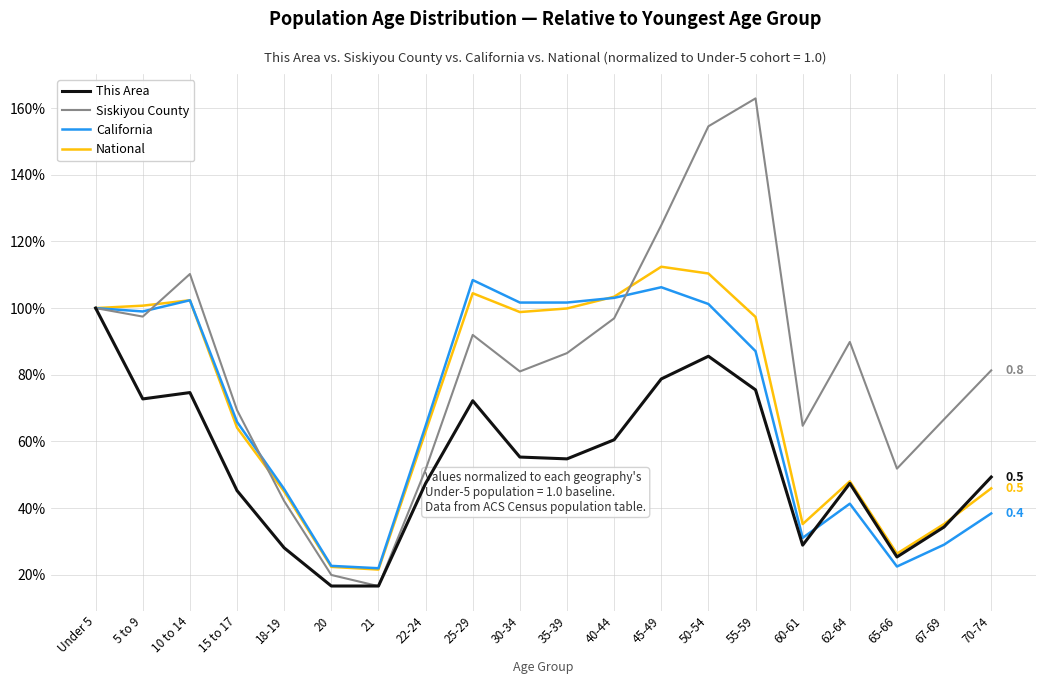

What are all the series names shown in the legend?

This Area, Siskiyou County, California, National